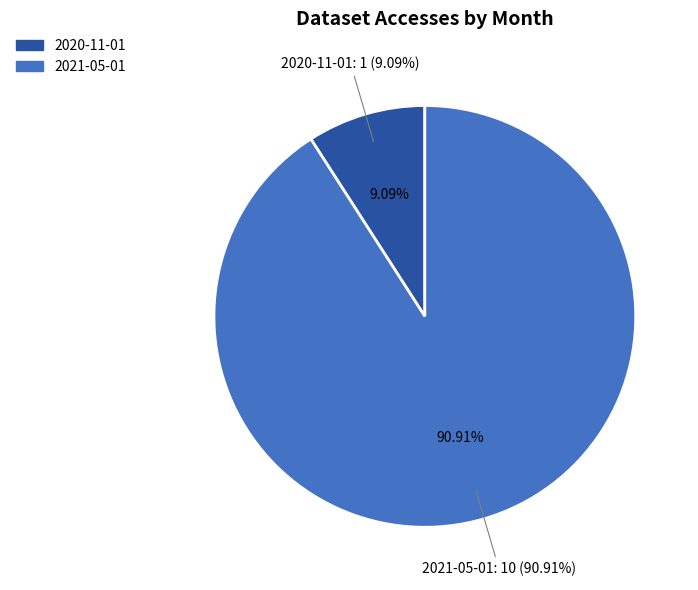

What percentage do 2020-11-01 and 2021-05-01 together represent?

100.0%